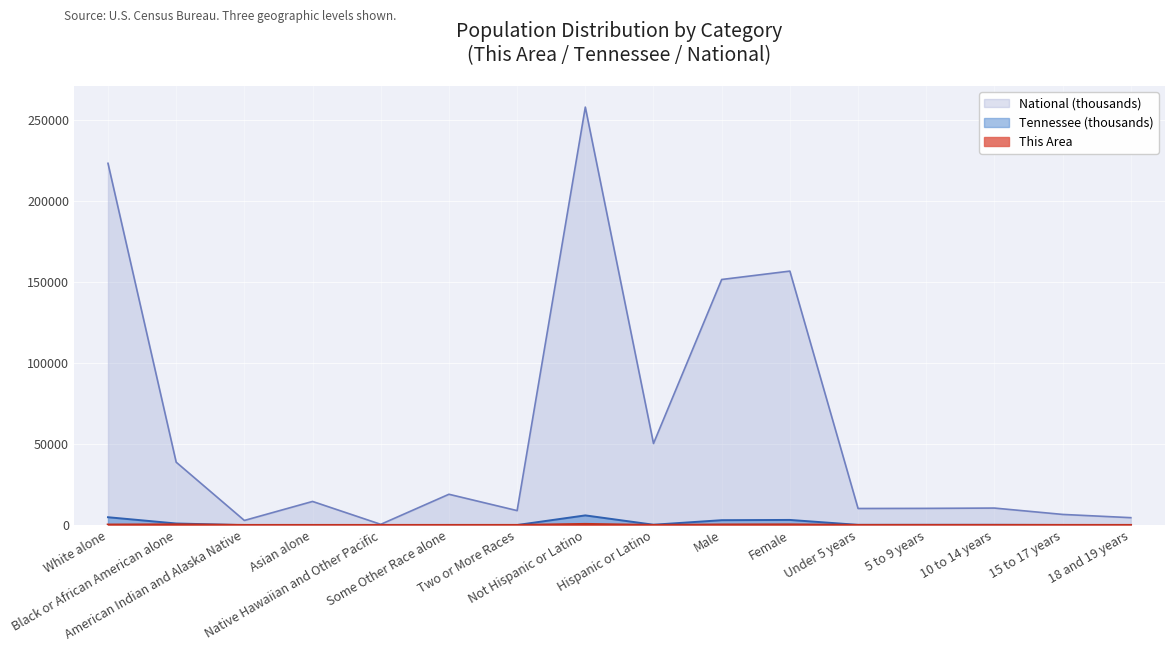

How many data points in Tennessee are less than 210?

8